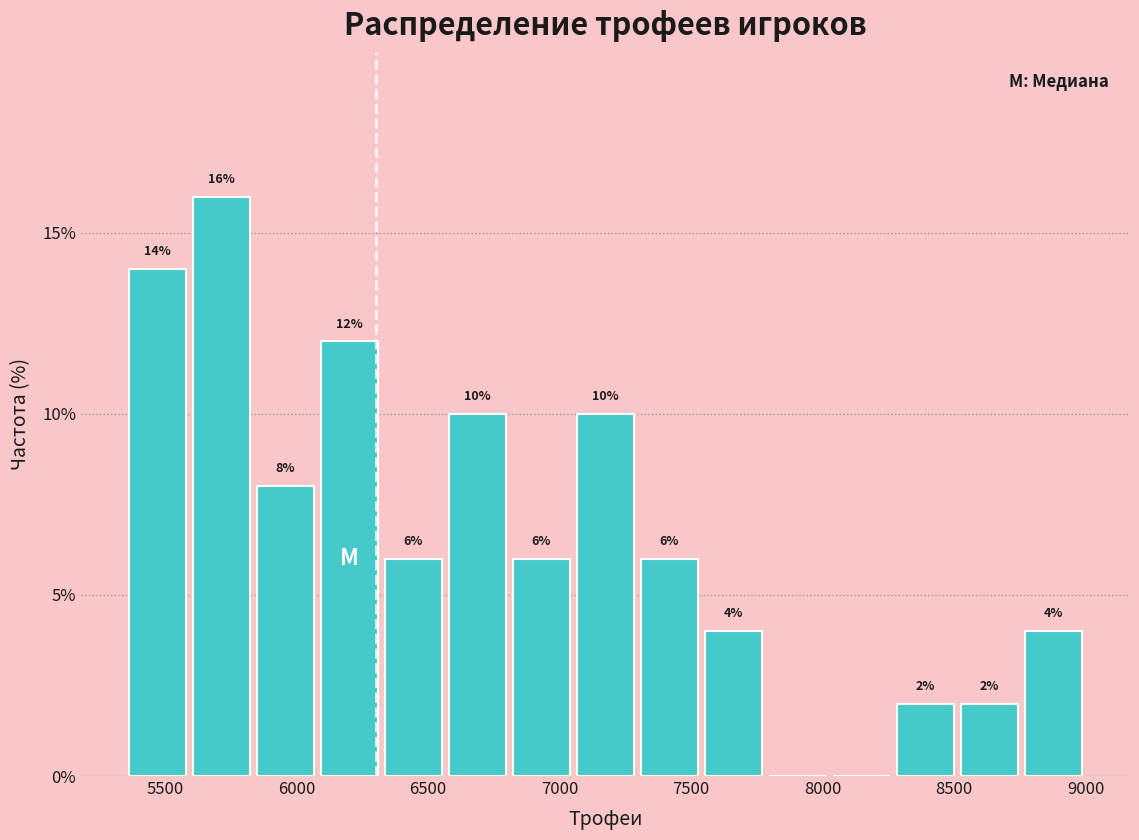

Over which range of the x-axis is the bar tallest?

5600 to 5850